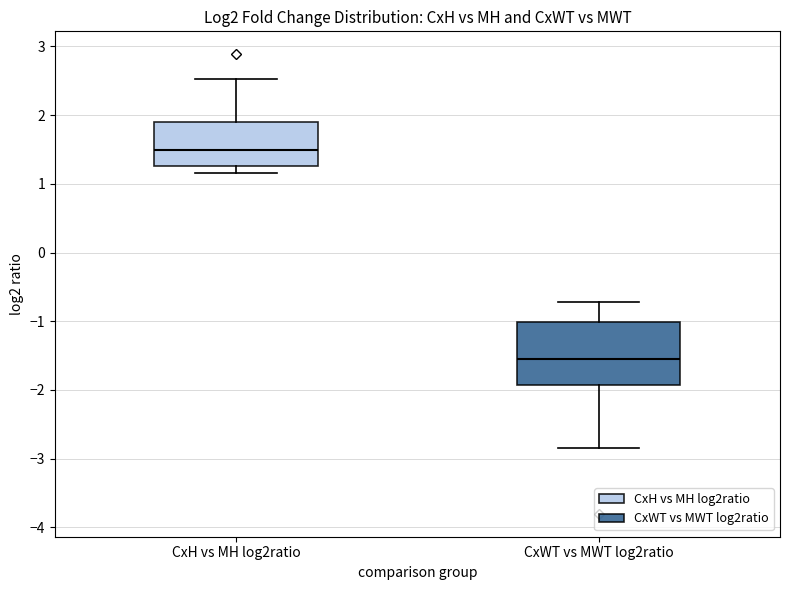

Reading left to right, read every box against the y-axis: the position of its median line, the range the box covers, and the ends of its whiskers. The values are not printed on the chart, so give them approximately, as read against the axis.

CxH vs MH log2ratio: median 1.5, box 1.3 to 1.9, whiskers 1.2 to 2.5
CxWT vs MWT log2ratio: median -1.5, box -1.9 to -1.0, whiskers -2.8 to -0.7